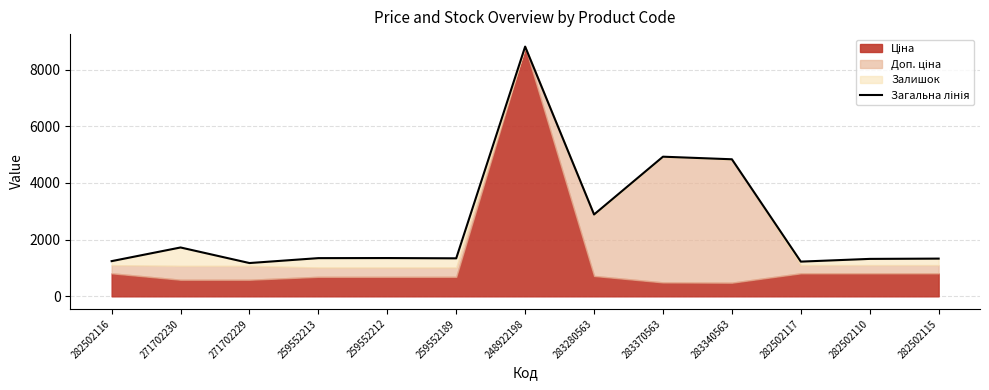

How many points are higher than both their immediate neighbors (excluding endpoints)?

4